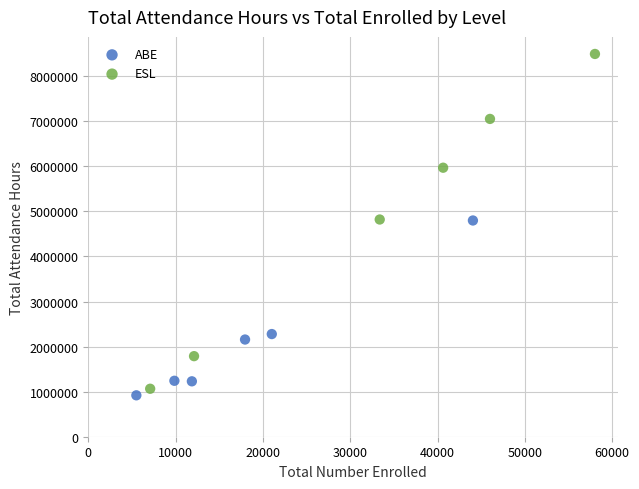

Which series contains the highest Y value?

ESL